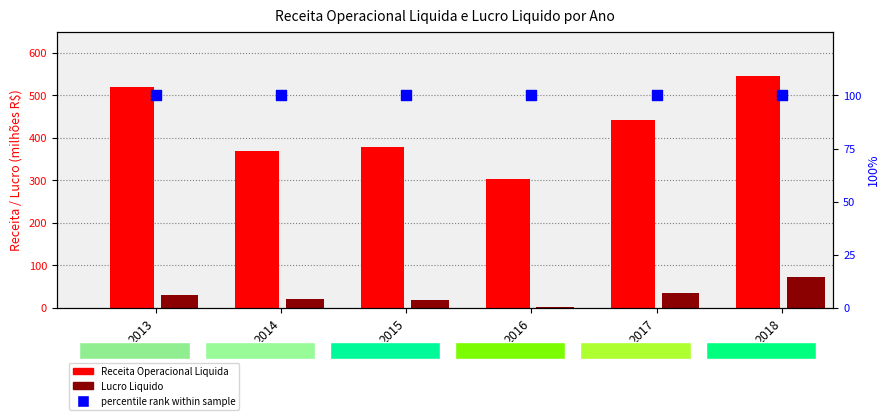

Which series reaches the minimum Y coordinate?

Lucro Liquido